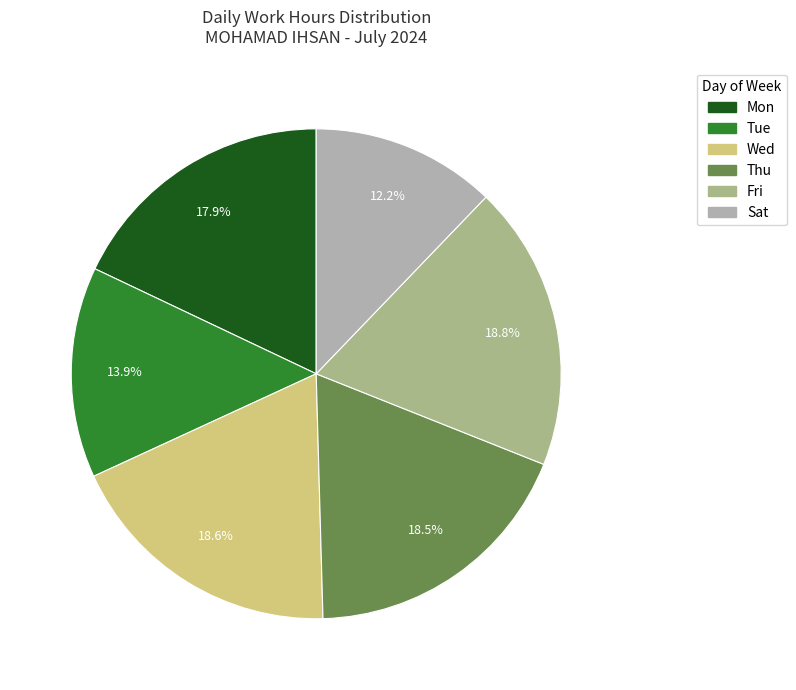

What is the smallest slice in the pie chart?

Sat